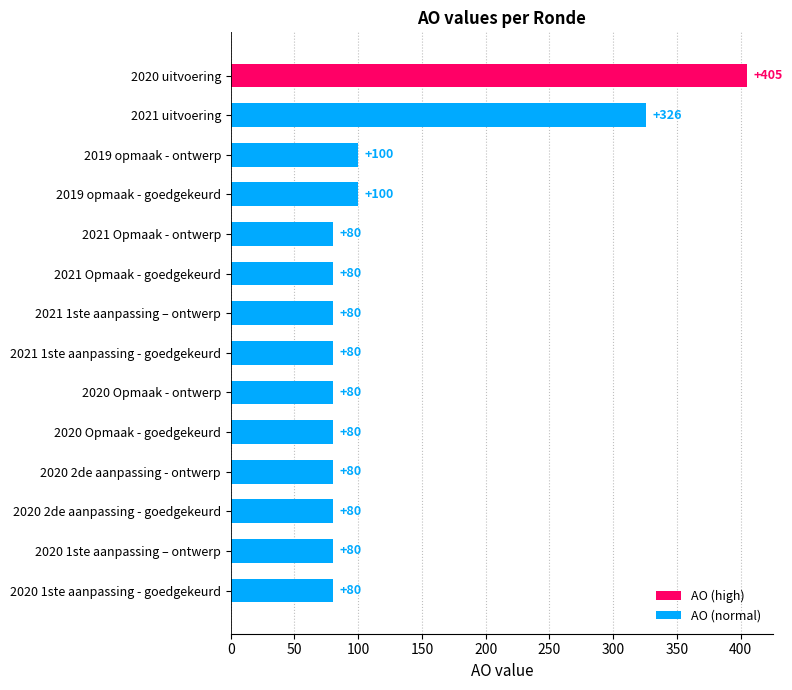

Reading bottom to top, what are all the values shown in this chart?

80	80	80	80	80	80	80	80	80	80	100	100	326	405